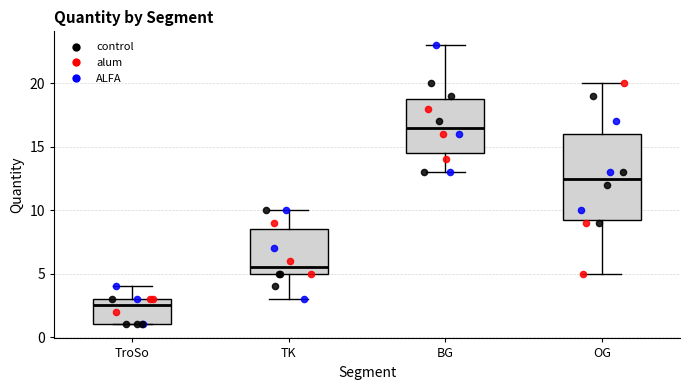

Which box's median line is the highest?

BG